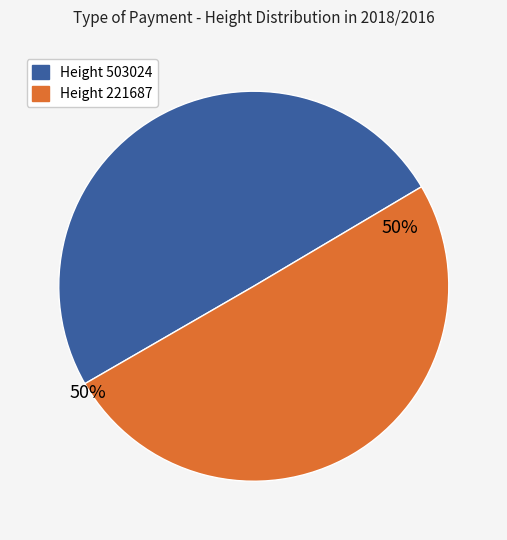

Is it true that Height 221687 is 37% of the pie?

False